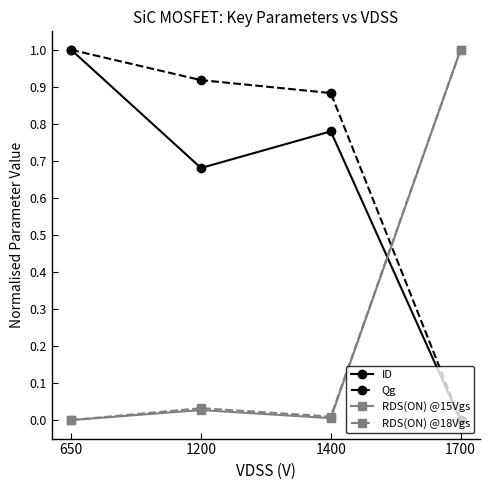

What is the spread (max minus min) of values at 650?

1.0